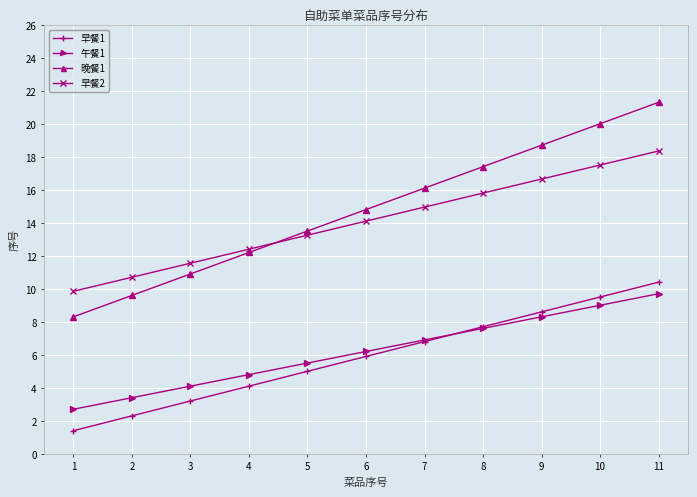

List the labels in order of 午餐1 value, largest first.

11, 10, 9, 8, 7, 6, 5, 4, 3, 2, 1